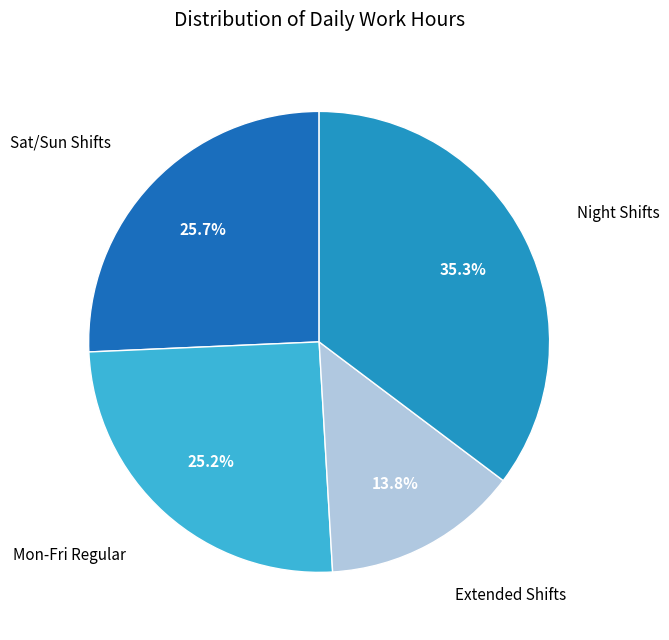

Count the number of slices in the pie.

4